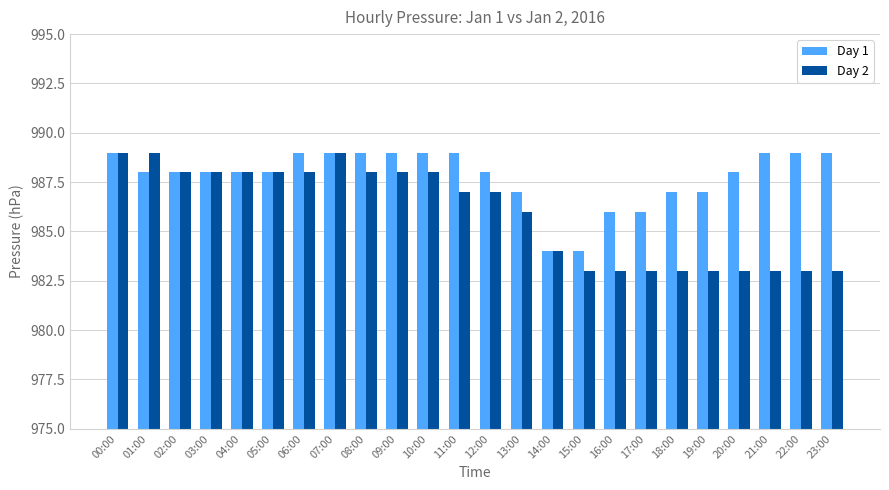

Rank the series at 10:00 from lowest to highest value.

Day 2, Day 1